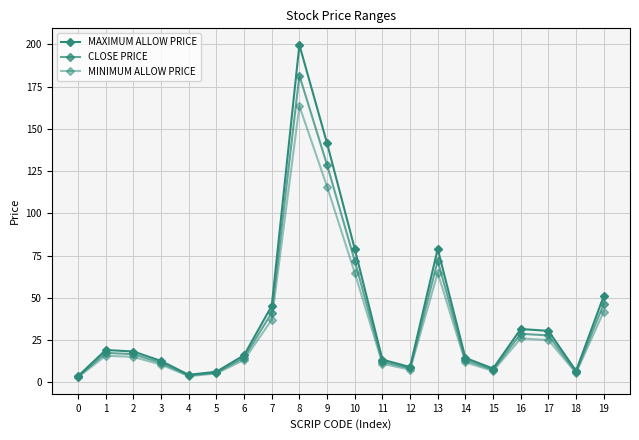

At which category is the sum across all series the highest?

8